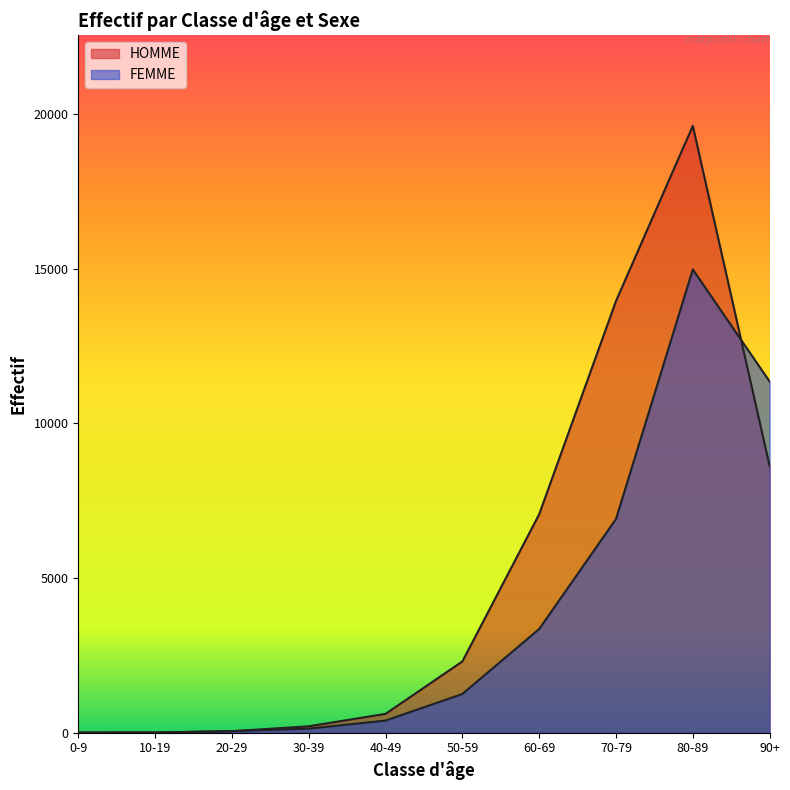

Reading left to right, extract all data points from this chart.

HOMME: 7	8	49	208	610	2304	7064	13957	19621	8619
FEMME: 4	6	52	133	393	1253	3354	6910	14979	11355